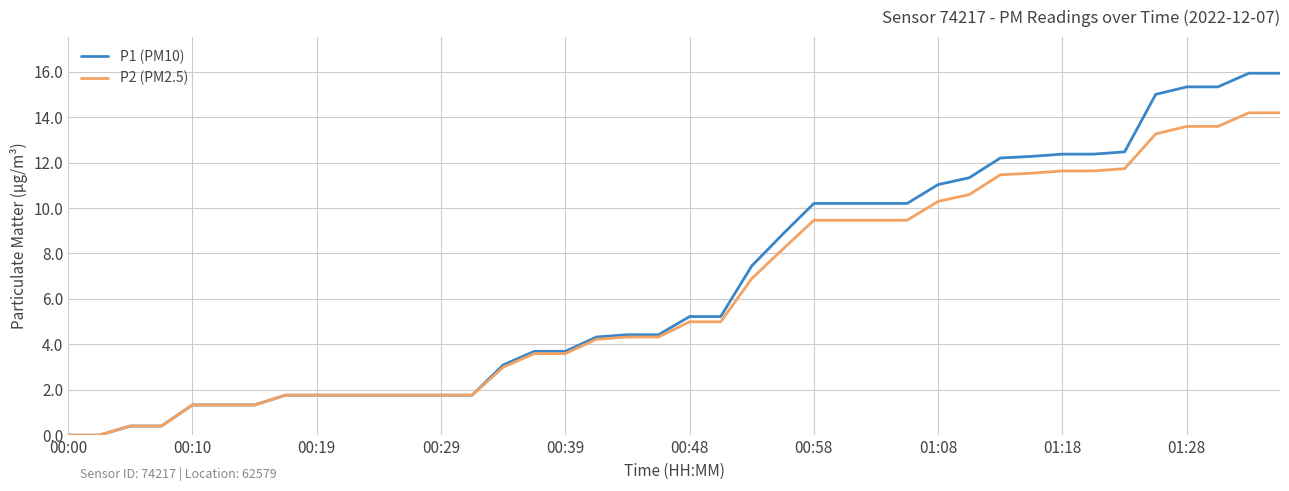

Which series has the largest range (max minus min)?

P1 (PM10)